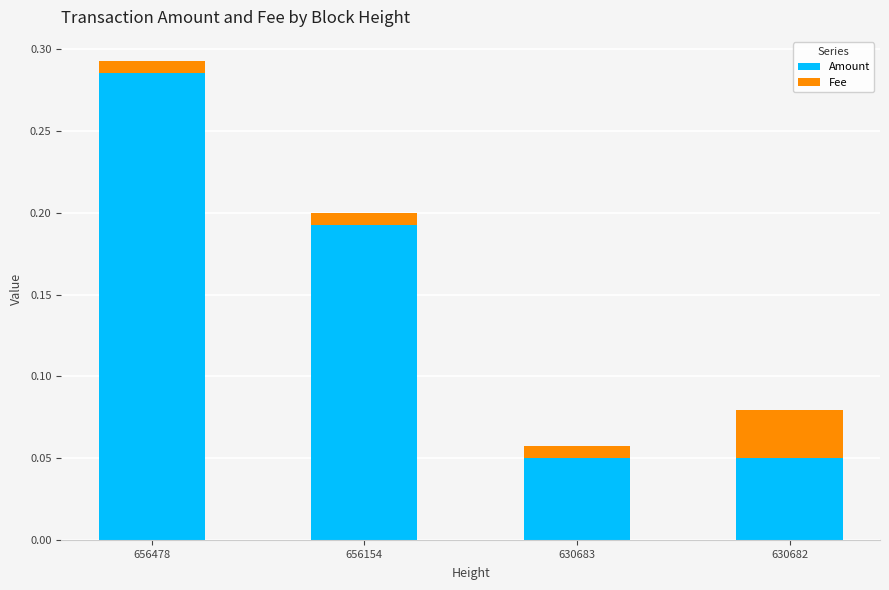

What is the sum of all Amount values?

0.6